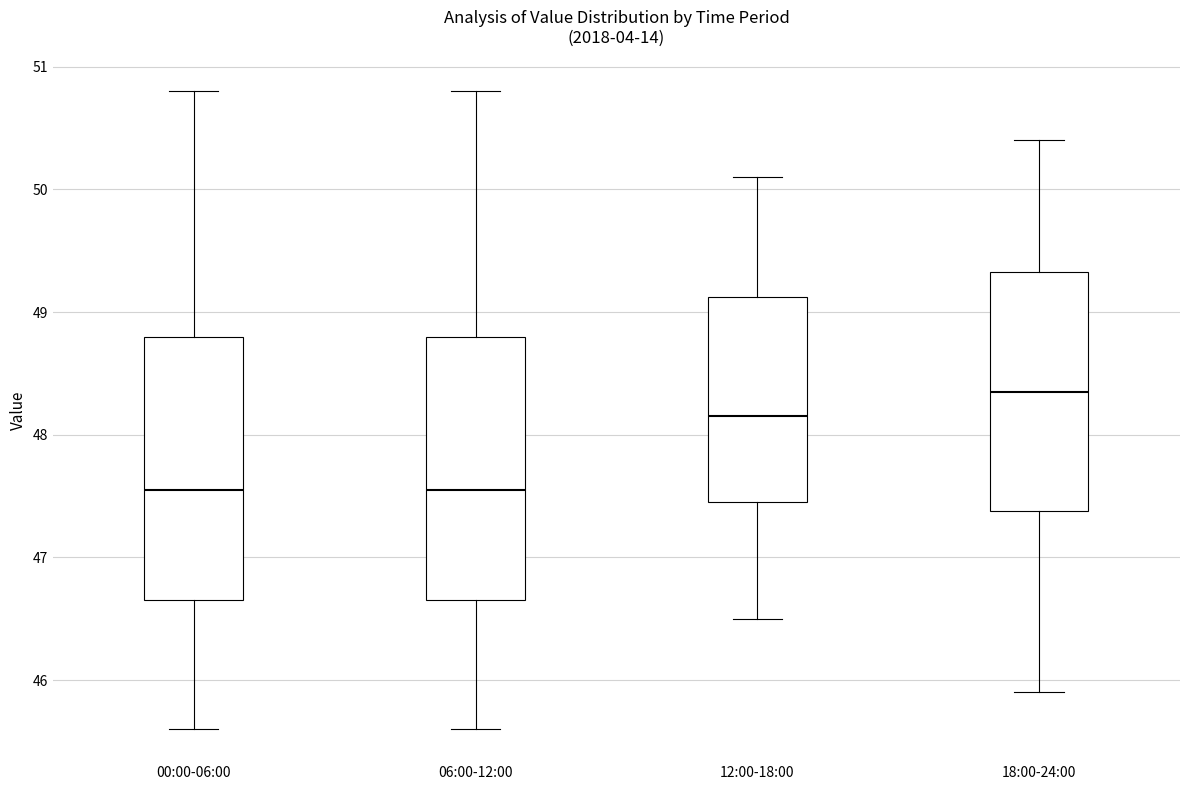

Reading left to right, read every box against the y-axis: the position of its median line, the range the box covers, and the ends of its whiskers. The values are not printed on the chart, so give them approximately, as read against the axis.

00:00-06:00: median 47.6, box 46.7 to 48.8, whiskers 45.6 to 50.8
06:00-12:00: median 47.6, box 46.7 to 48.8, whiskers 45.6 to 50.8
12:00-18:00: median 48.2, box 47.5 to 49.1, whiskers 46.5 to 50.1
18:00-24:00: median 48.4, box 47.4 to 49.3, whiskers 45.9 to 50.4